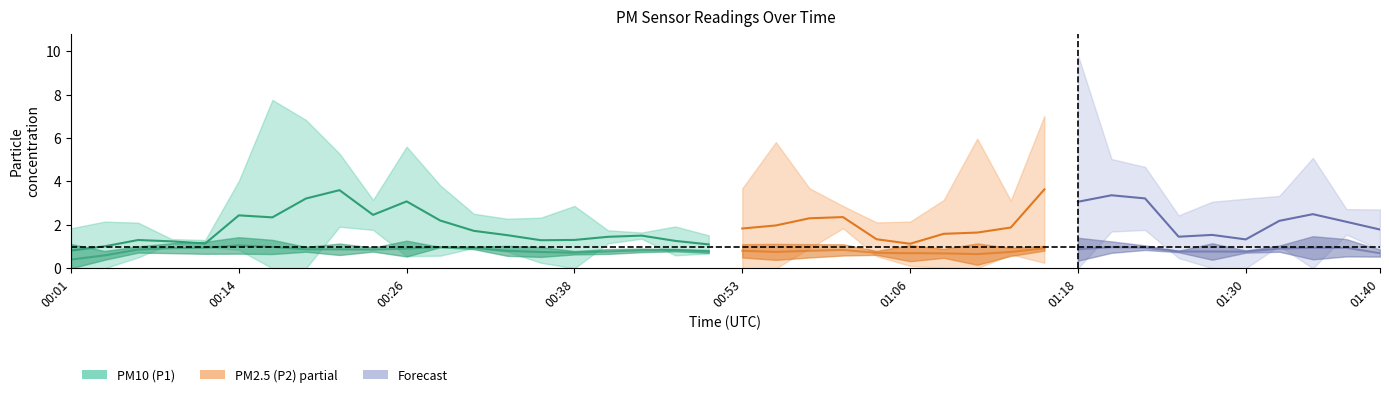

What is the label of the 1st point from the right?

01:40